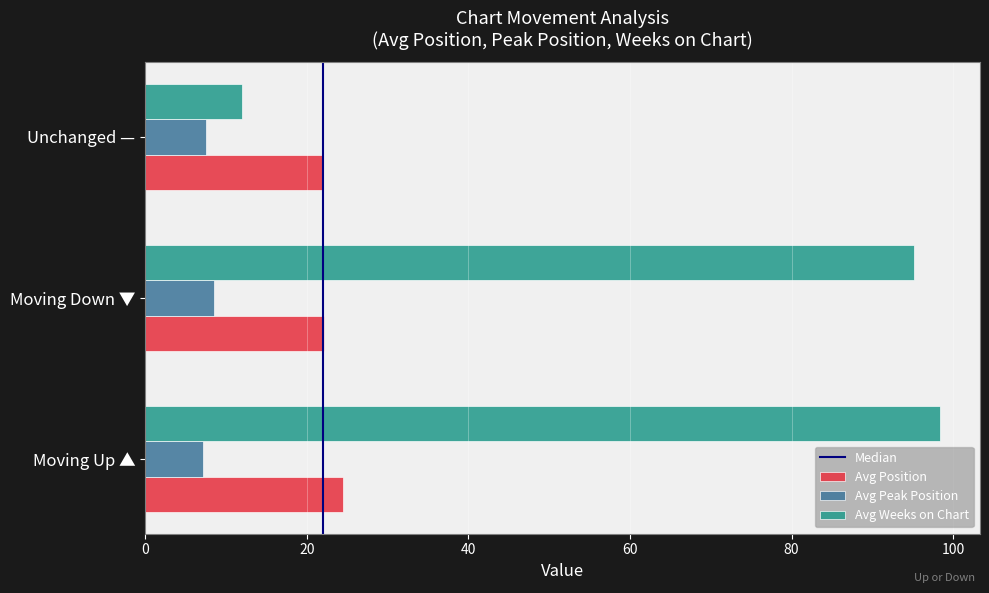

Which series has the widest spread of values?

Avg Weeks on Chart